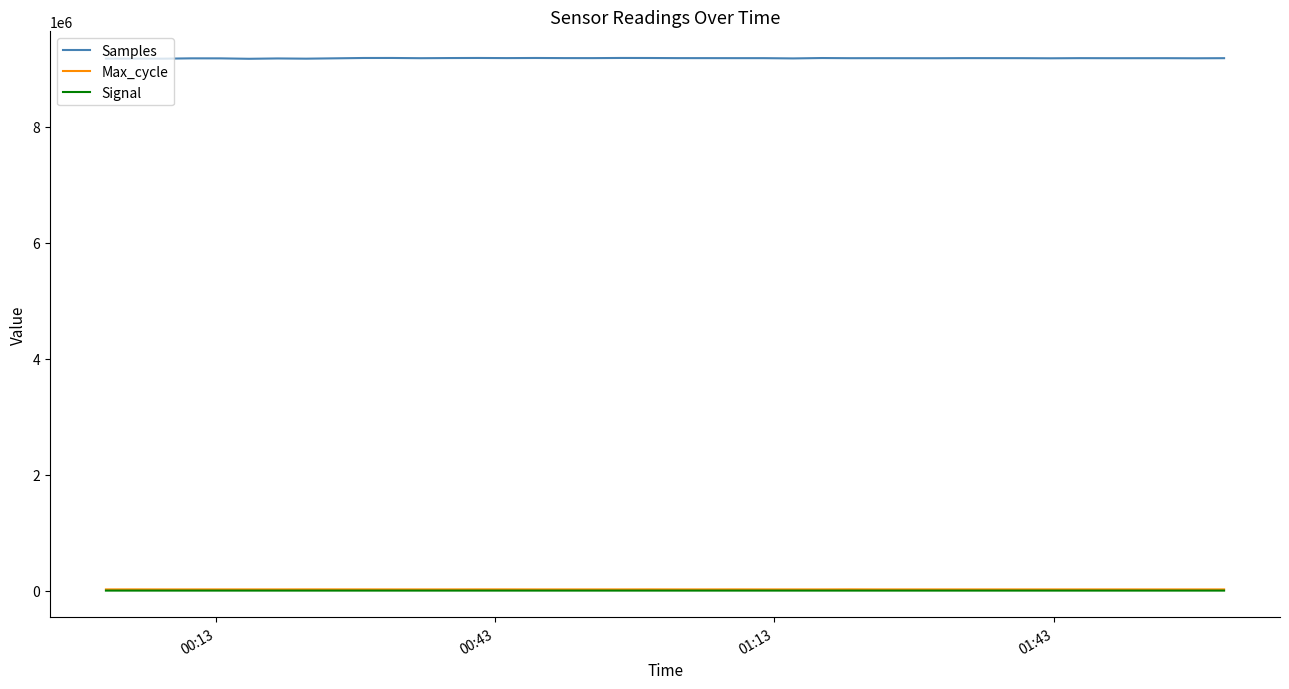

What is the lowest value of the Max_cycle series?

19910